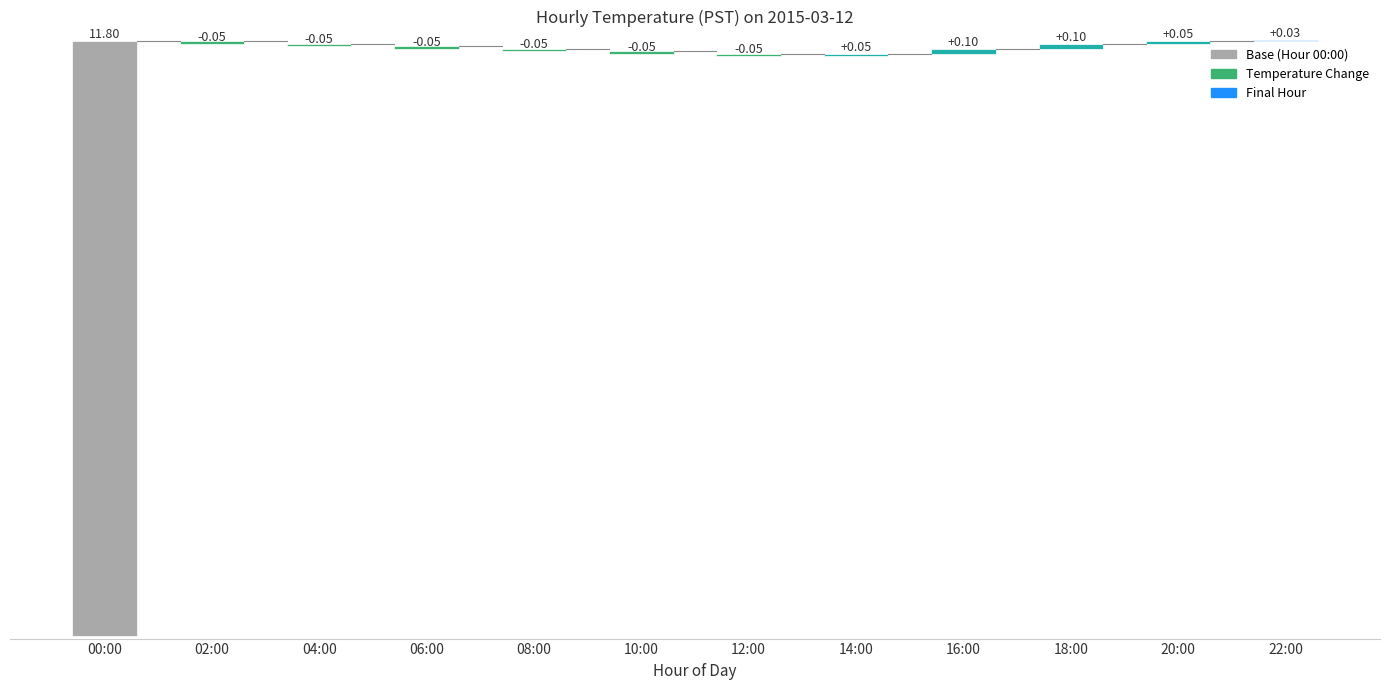

Are the bars grouped side by side (vs. stacked)?

No